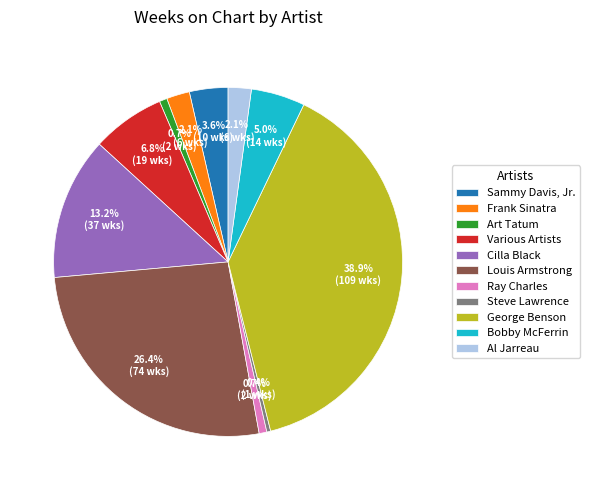

How many slices are in this pie chart?

11